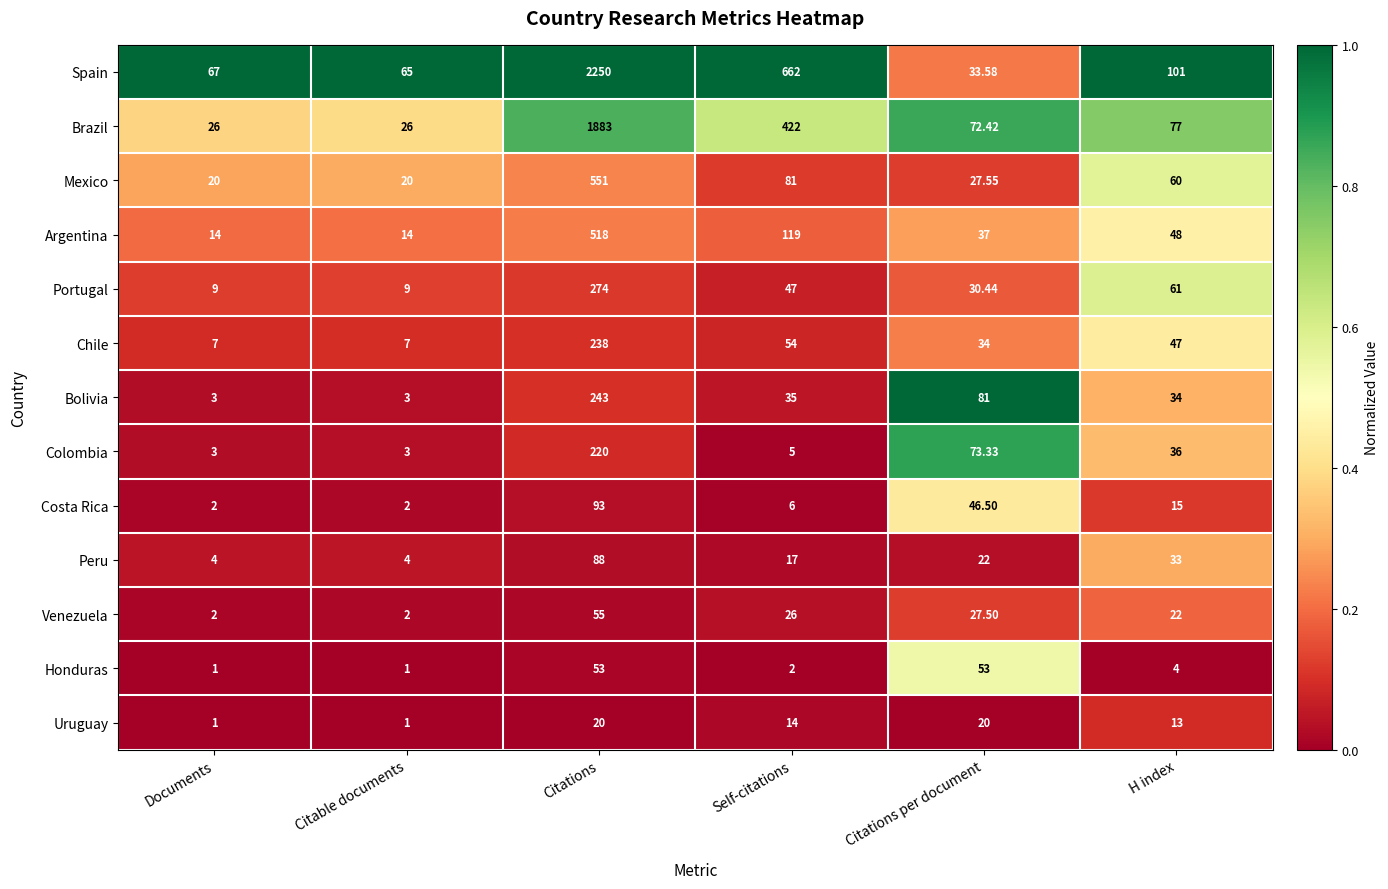

What is the difference between the highest and lowest values at Citations?

2230.0